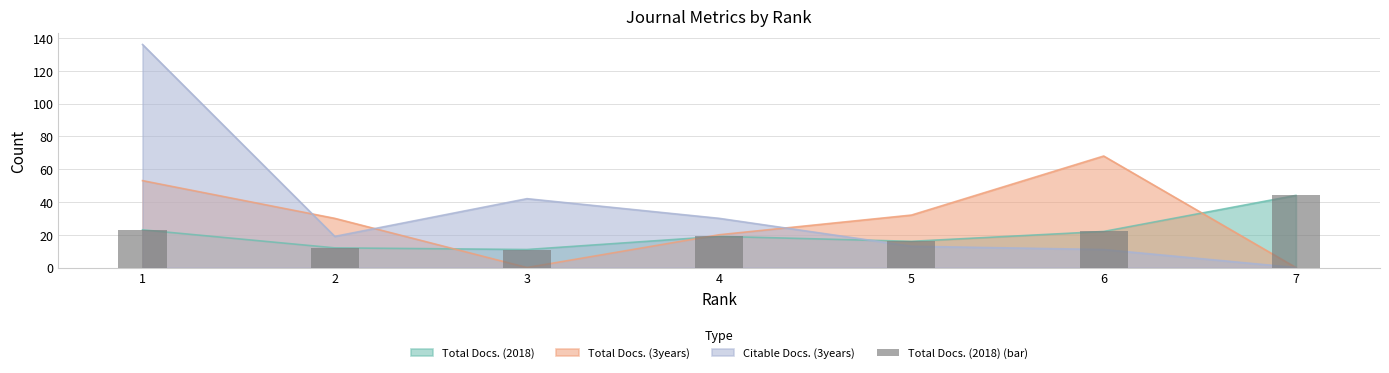

What is the difference between the values at 5 and 3?

5